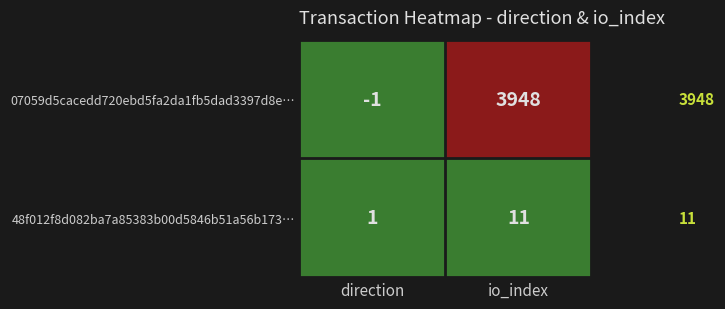

What value does the 48f012f8d082ba7a85383b00d5846b51a56b173… series have at io_index, to the nearest 5?

10